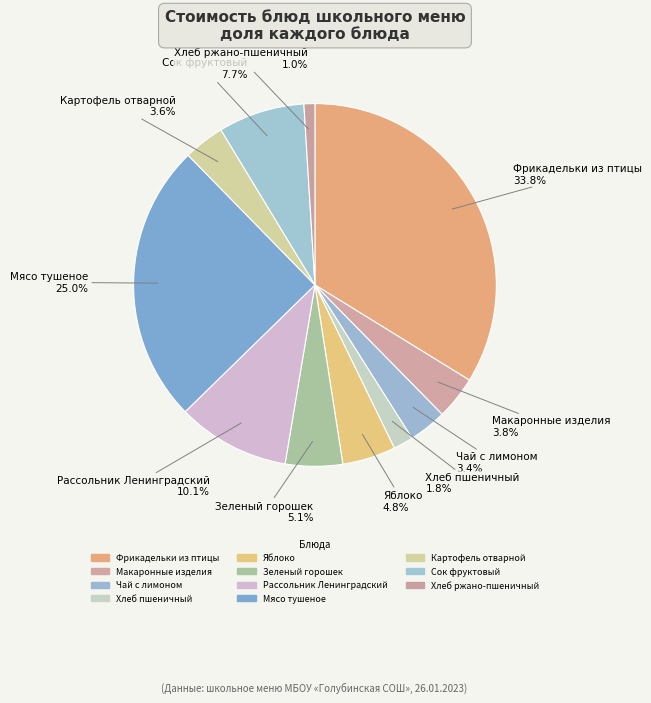

Does Макаронные изделия account for over 50% of the chart?

No